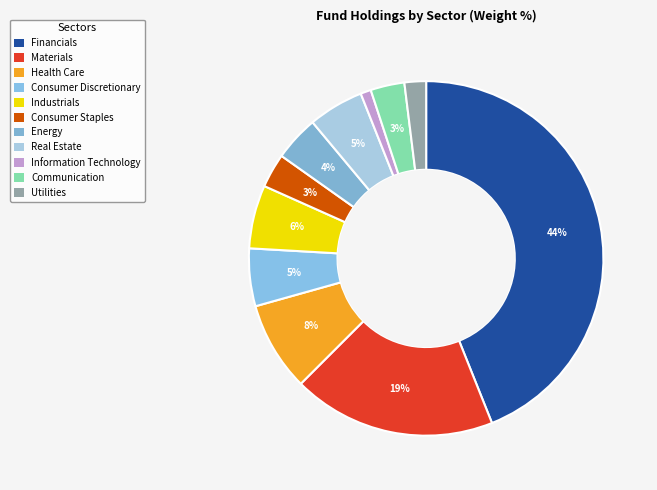

To the nearest percent, what is the average slice percentage?

9%